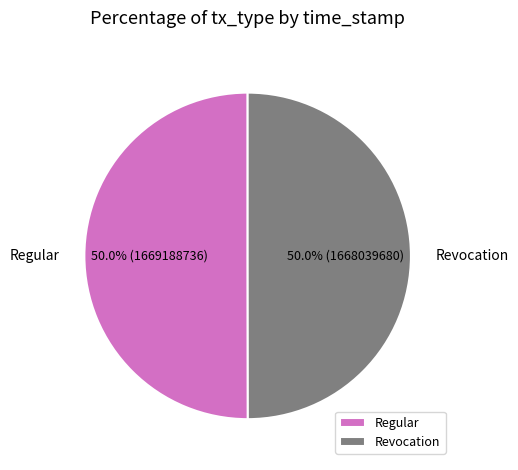

What is the total percentage of Revocation and Regular?

100.0%